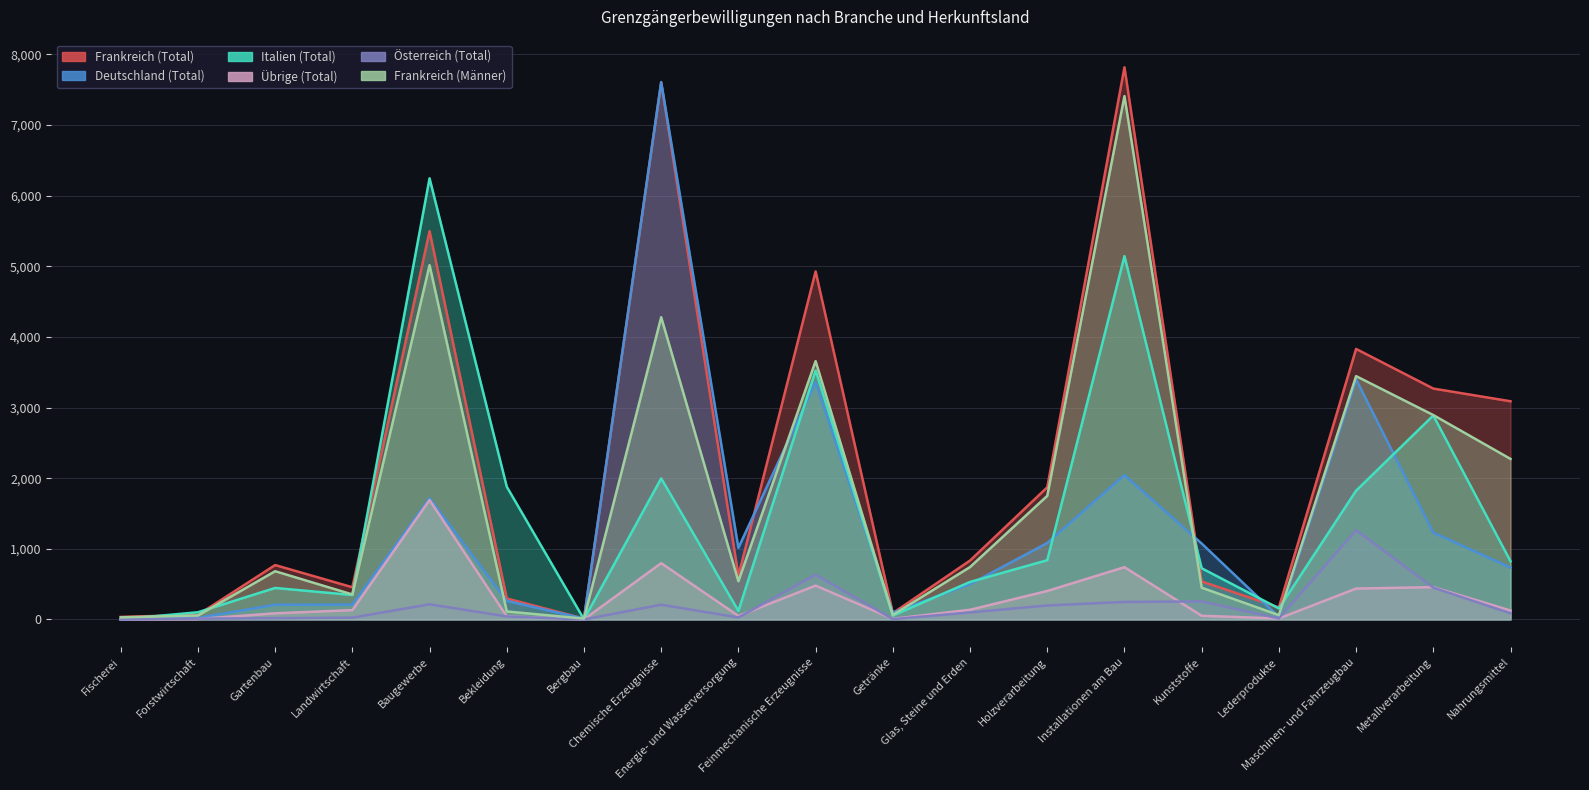

What is the total value across all series at Holzverarbeitung?

6144